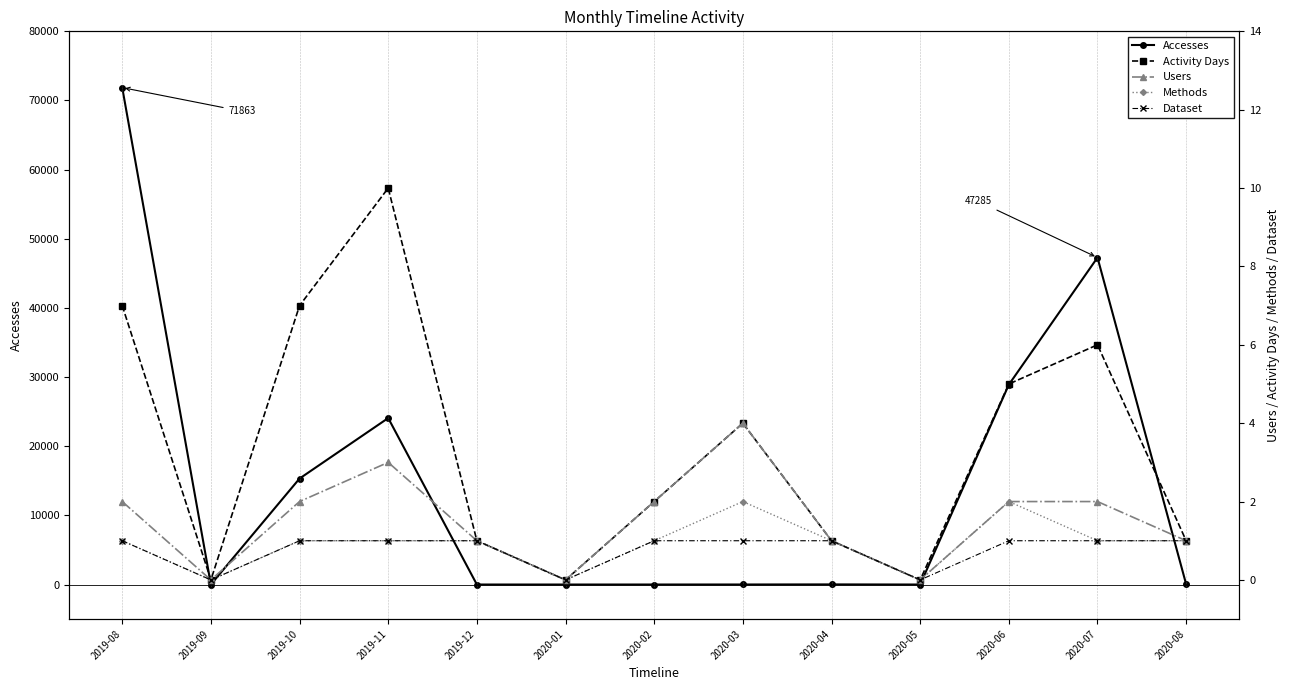

What is the label of the 10th point from the right?

2019-11